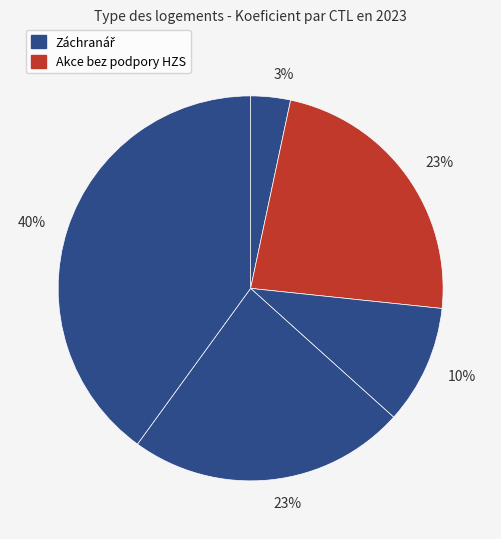

How many slices are in this pie chart?

5